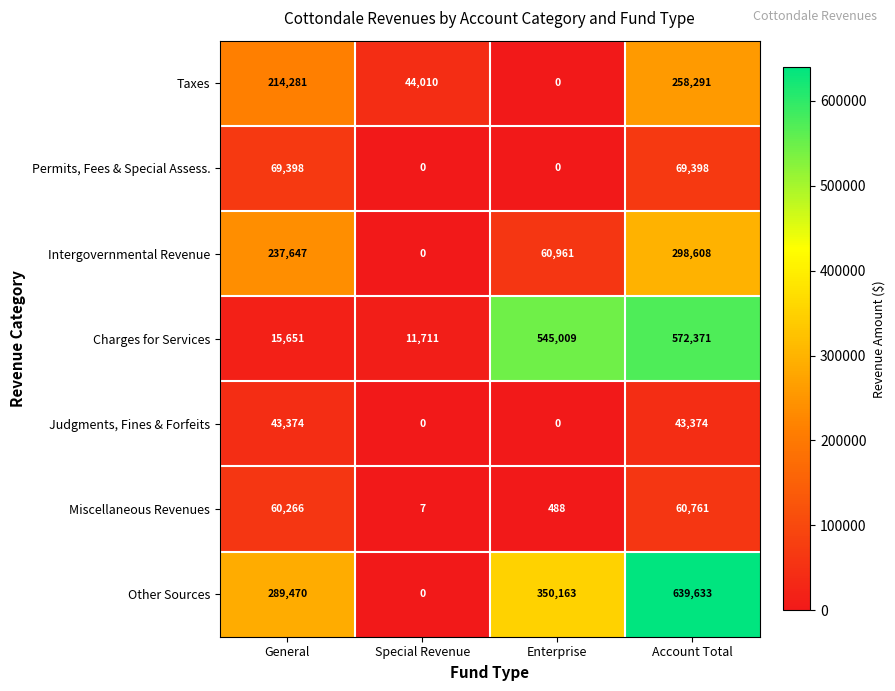

At which category is the sum across all series the highest?

Account Total